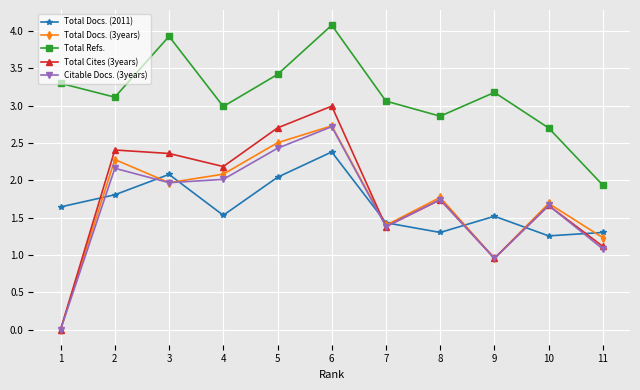

What is the spread (max minus min) of values at 10?

1.4